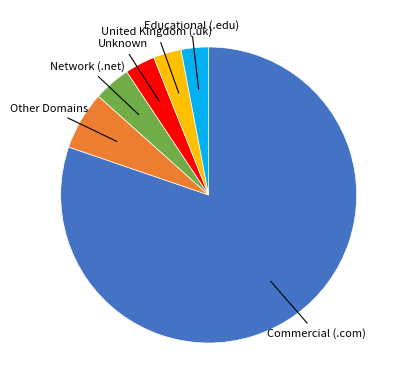

How many slices are in this pie chart?

6